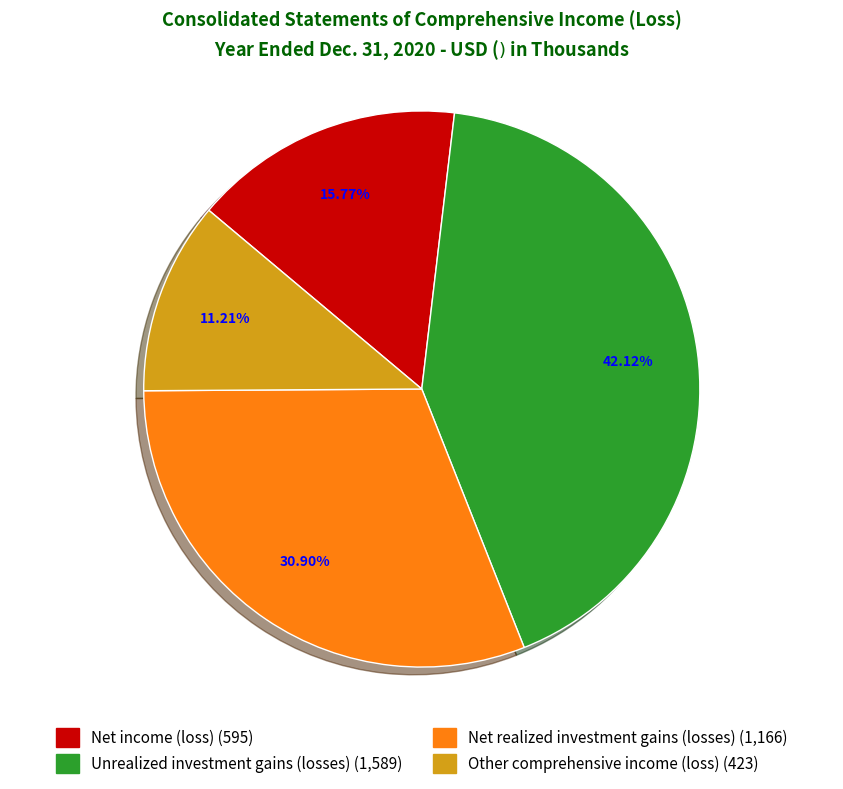

What is the smallest slice in the pie chart?

Other comprehensive income (loss)